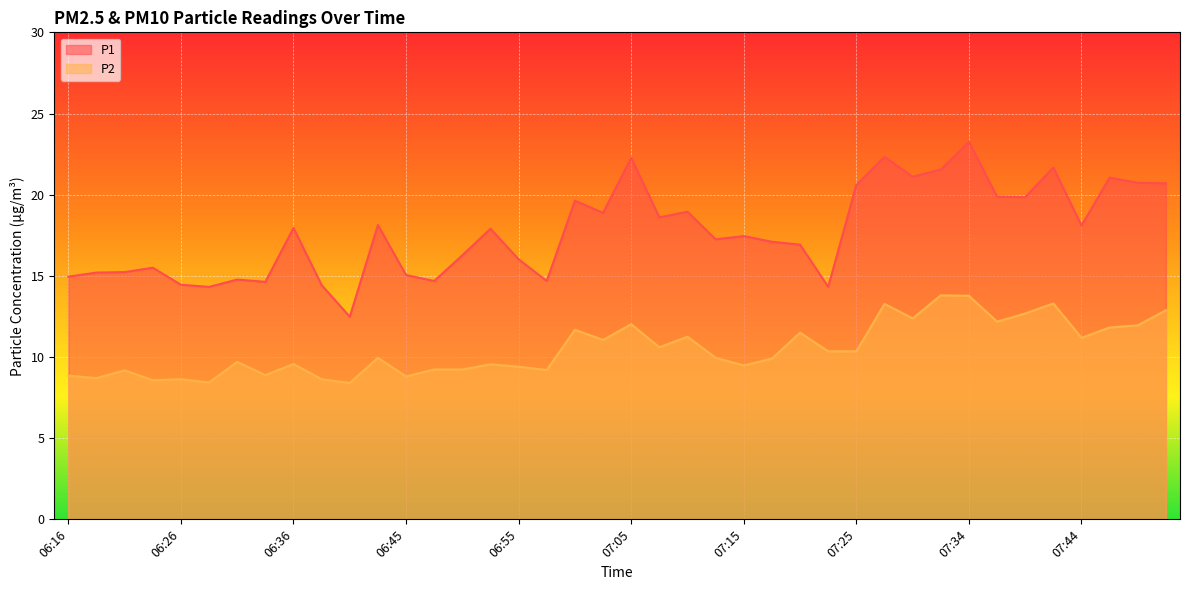

Which label corresponds to the largest value in the chart?

07:34